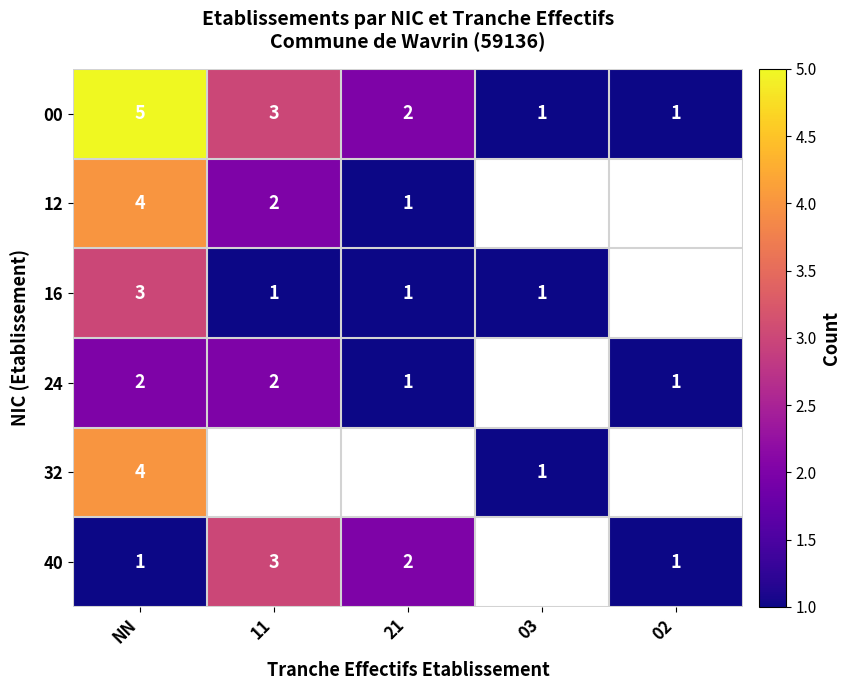

At which category does the chart reach its peak across all series?

NN